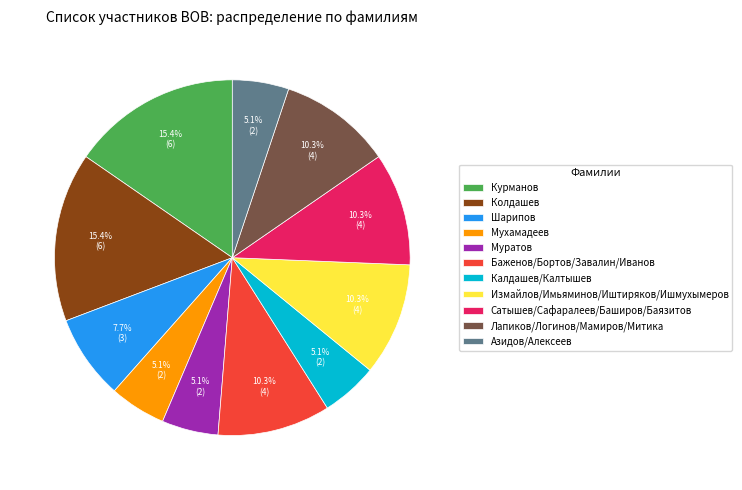

Is there a majority slice in this chart?

No